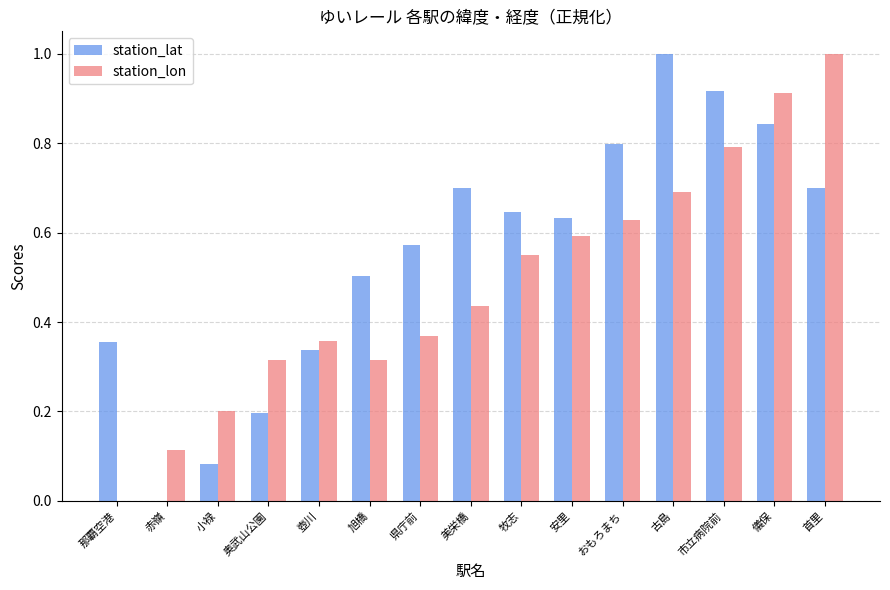

True or false: station_lon has a value of 0.2 at 奥武山公園.

False